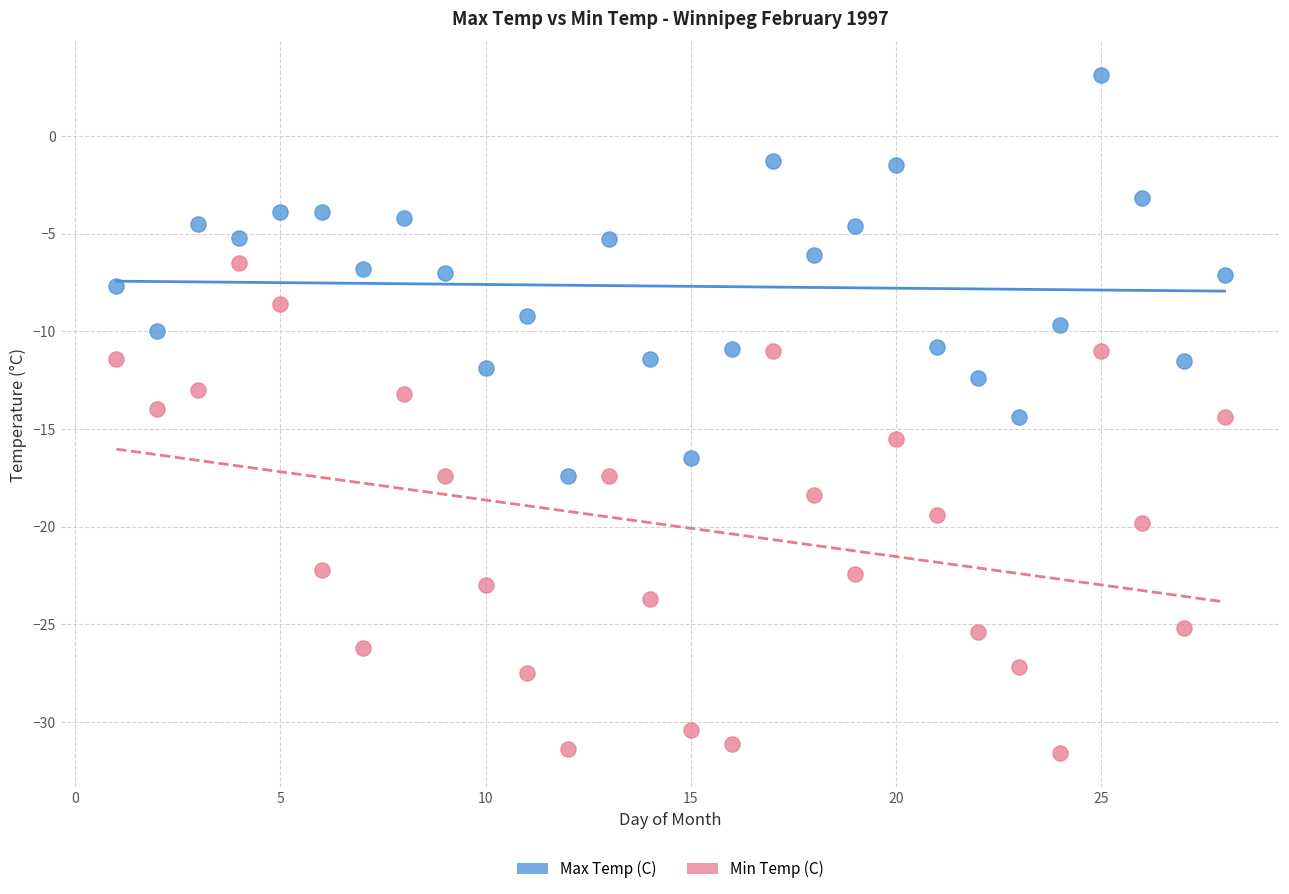

Across all data points, what is the range of Y values (max minus min)?

34.7